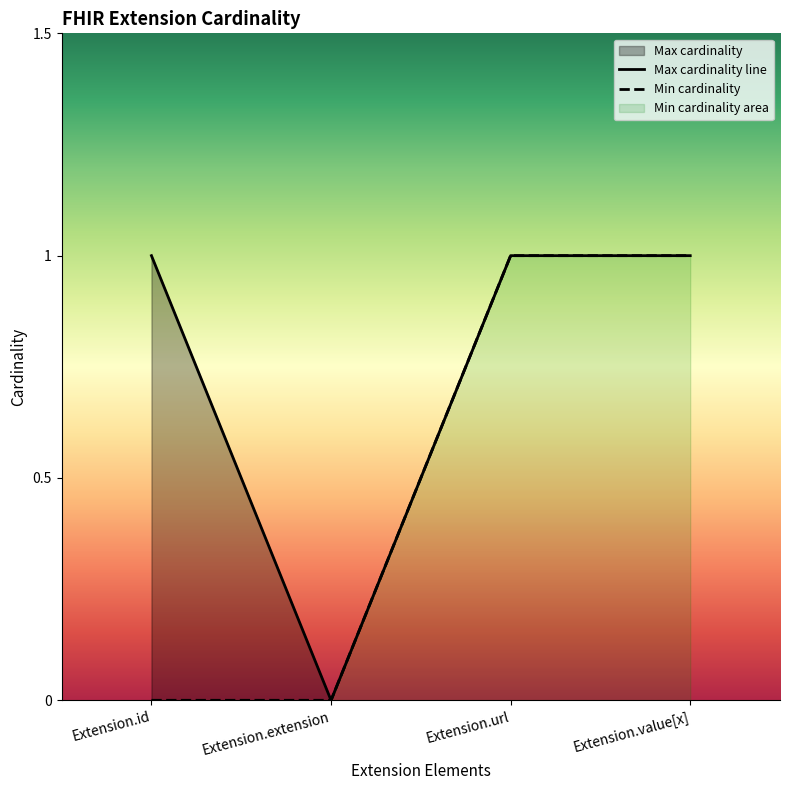

Which series has the widest spread of values?

Max cardinality line